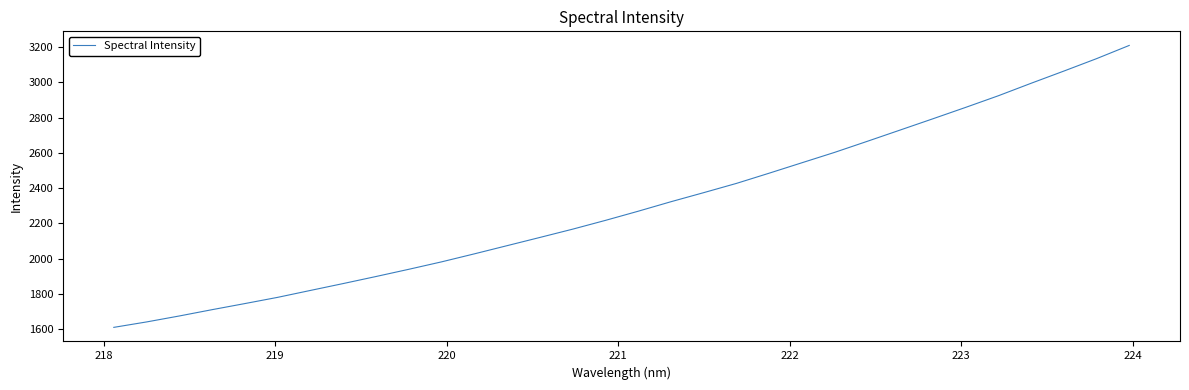

What is the minimum value shown in the chart?

1610.3